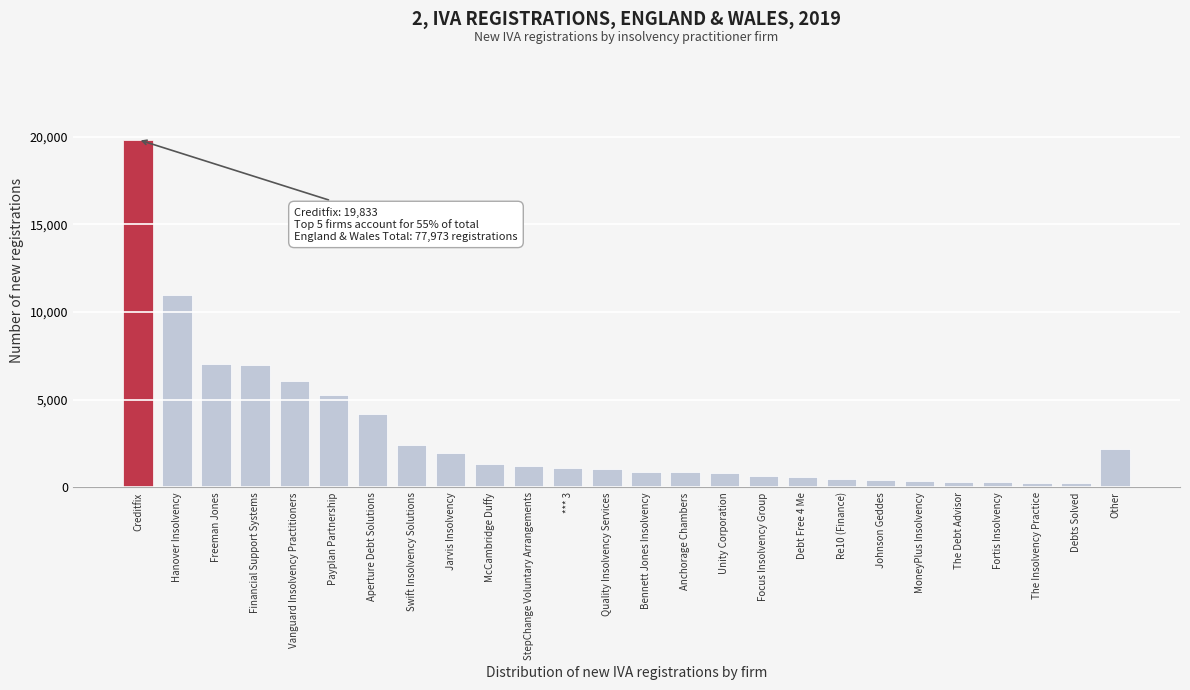

Between Quality Insolvency Services and MoneyPlus Insolvency, which is larger?

Quality Insolvency Services